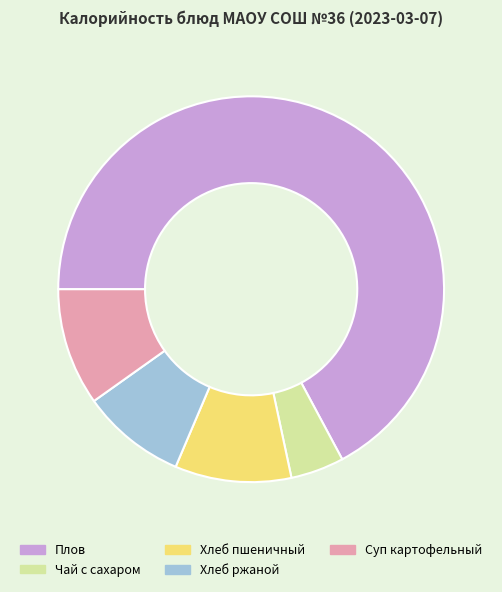

Which has a higher value, Суп картофельный or Чай с сахаром?

Суп картофельный